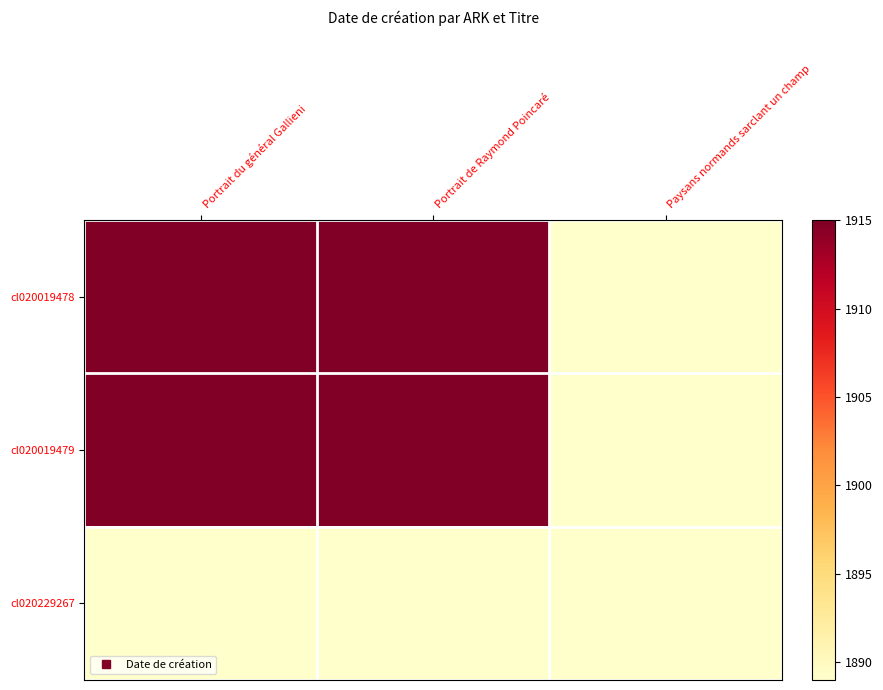

Between Portrait du général Gallieni and Portrait de Raymond Poincaré, which series saw the biggest shift?

cl020019478